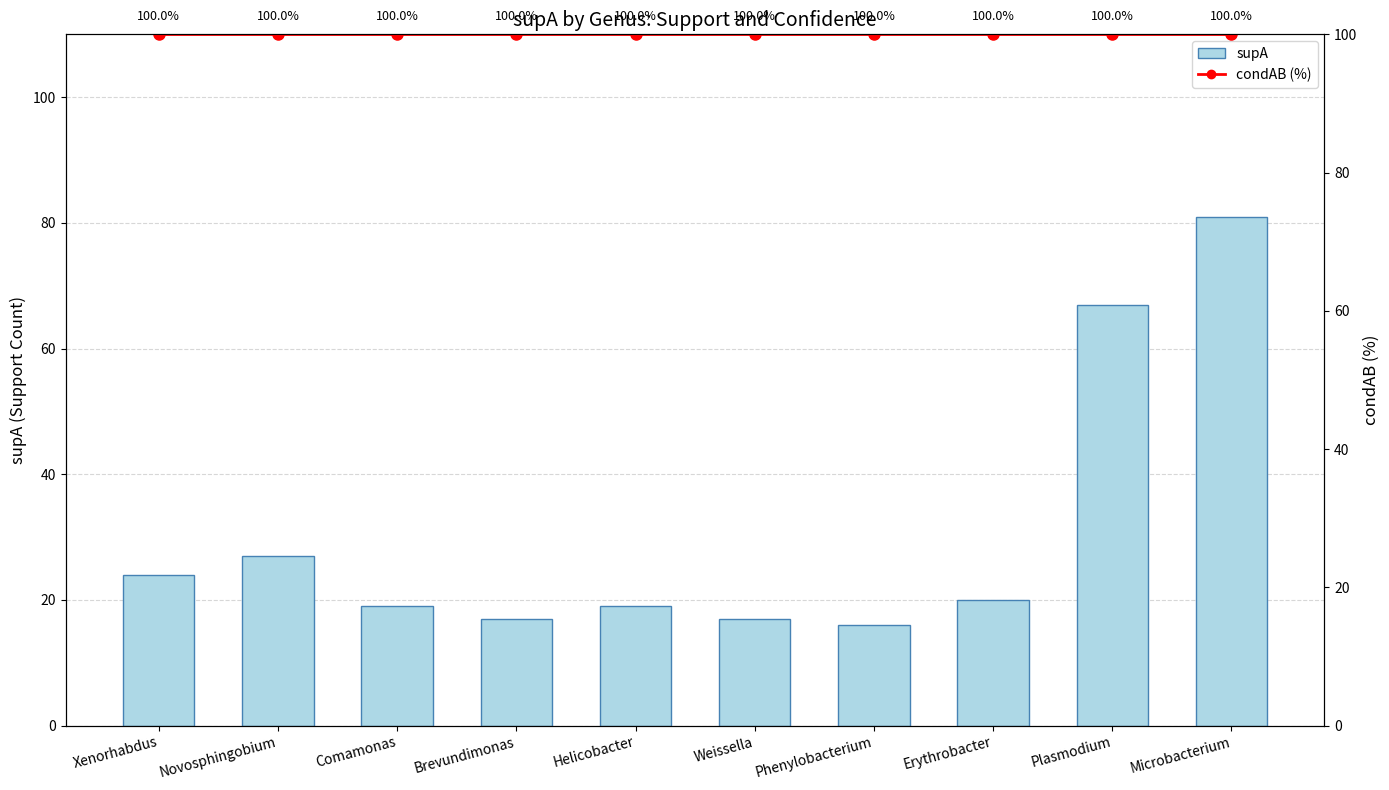

At which label does supA first exceed 20?

Xenorhabdus